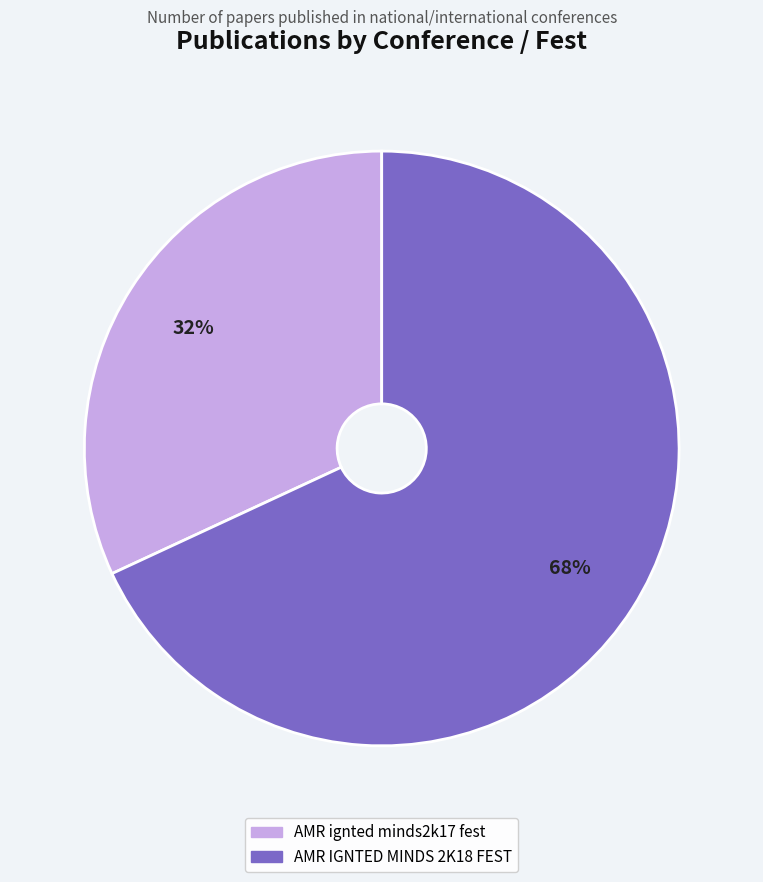

To the nearest percent, what is the average slice percentage?

50%